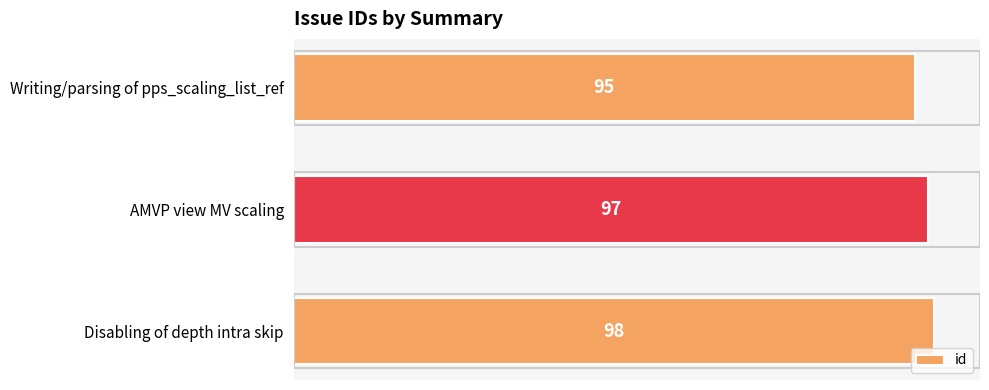

Which has a higher value, Disabling of depth intra skip or Writing/parsing of pps_scaling_list_ref?

Disabling of depth intra skip